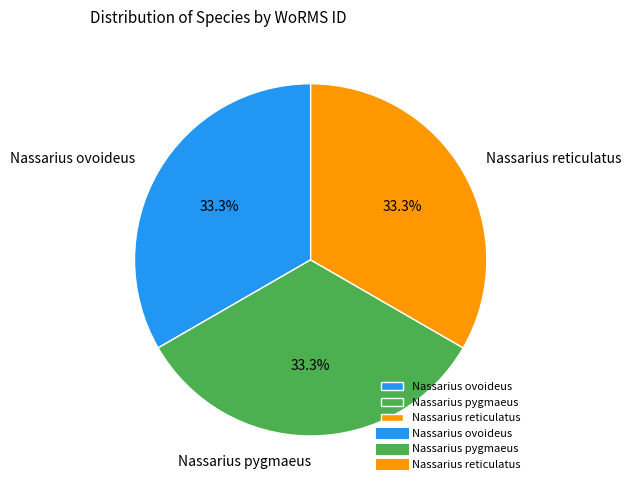

What portion of the pie excludes Nassarius pygmaeus?

66.7%